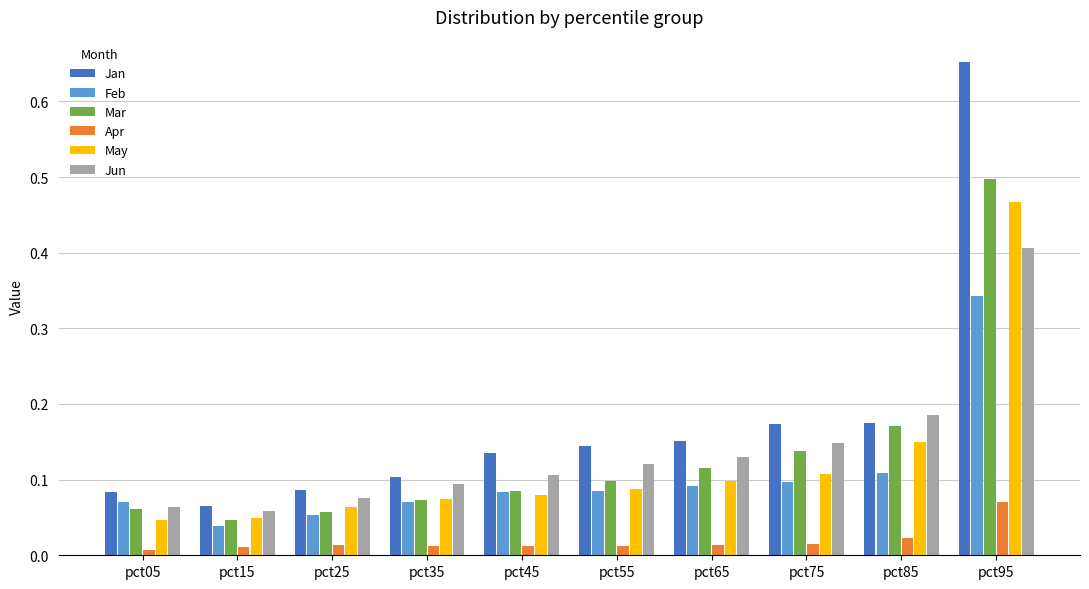

List the series in order of their peak value, lowest first.

Apr, Feb, Jun, May, Mar, Jan